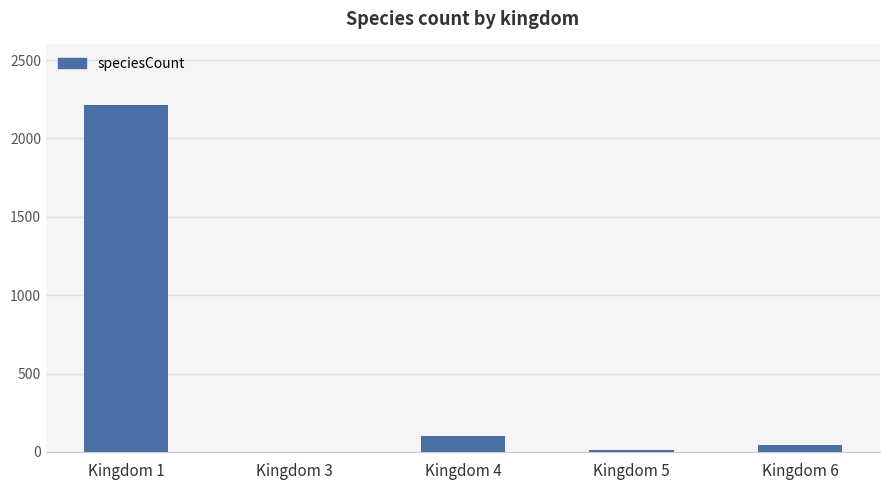

True or false: the data shows 2212 at Kingdom 1.

True